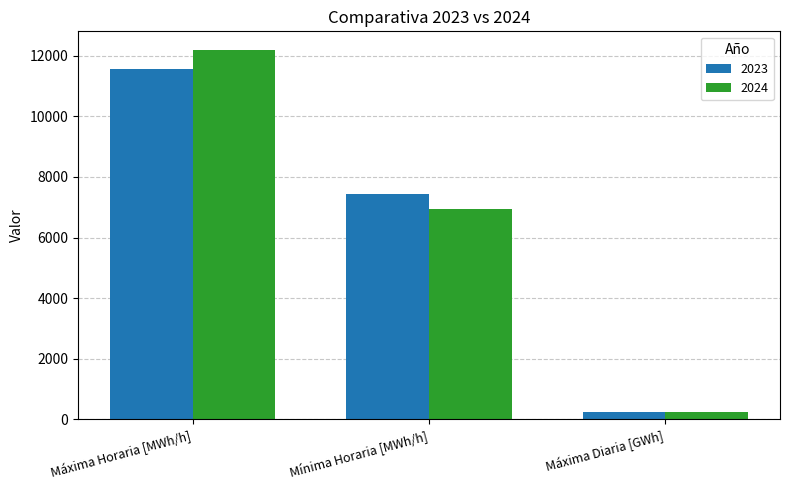

At which label does 2024 reach its minimum?

Máxima Diaria [GWh]